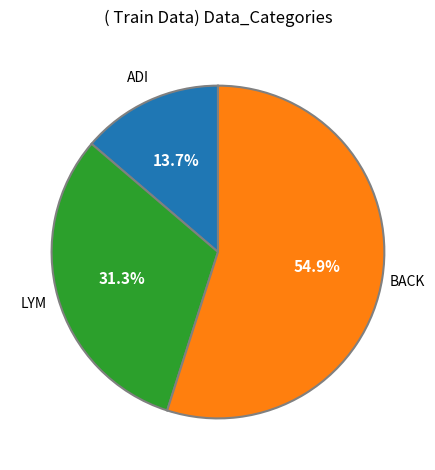

Which slice is the largest?

BACK